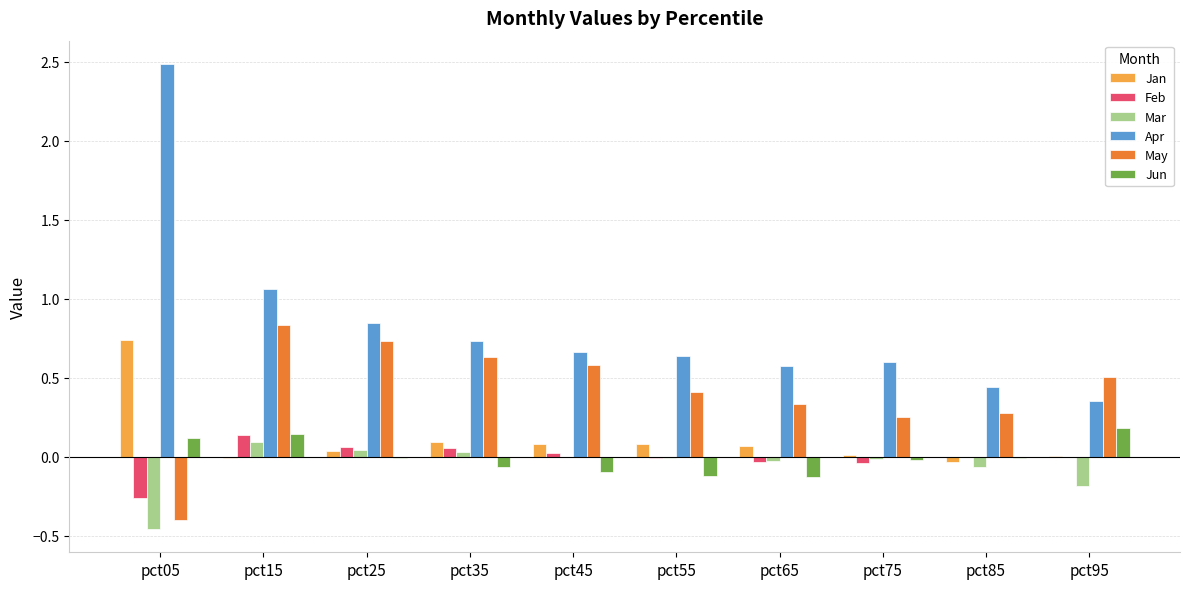

What is the greatest value displayed?

2.5